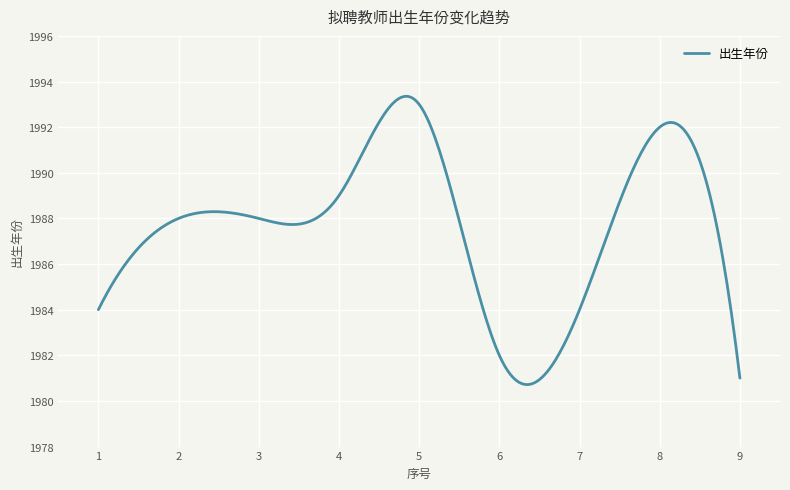

What is the minimum value shown in the chart?

1980.7